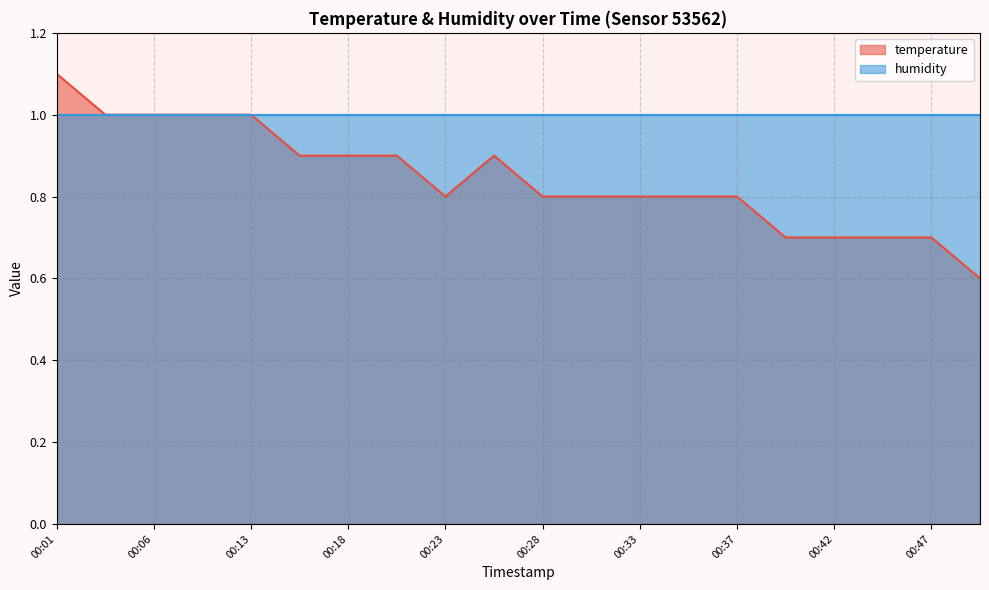

Which category has the highest value across all series?

00:01